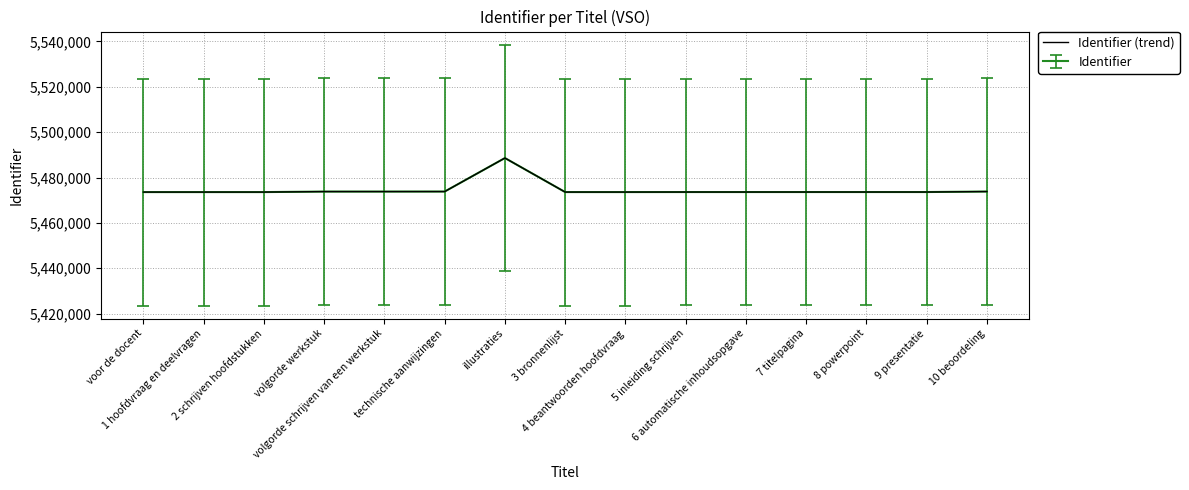

Does the chart have visible grid lines?

Yes